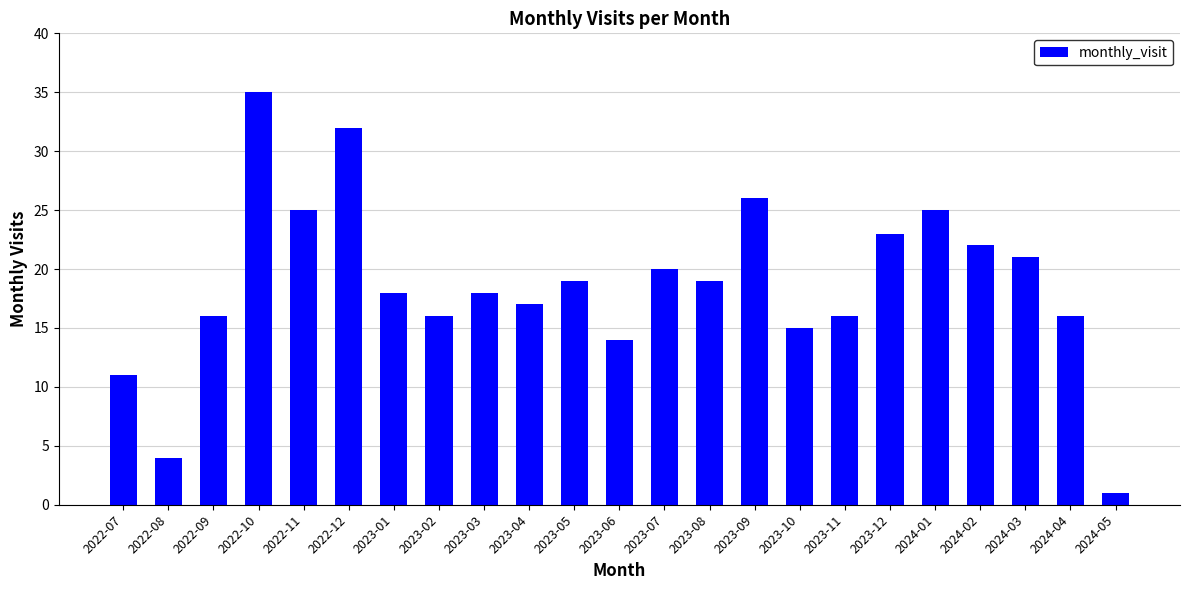

Where does the data first go above 18?

2022-10